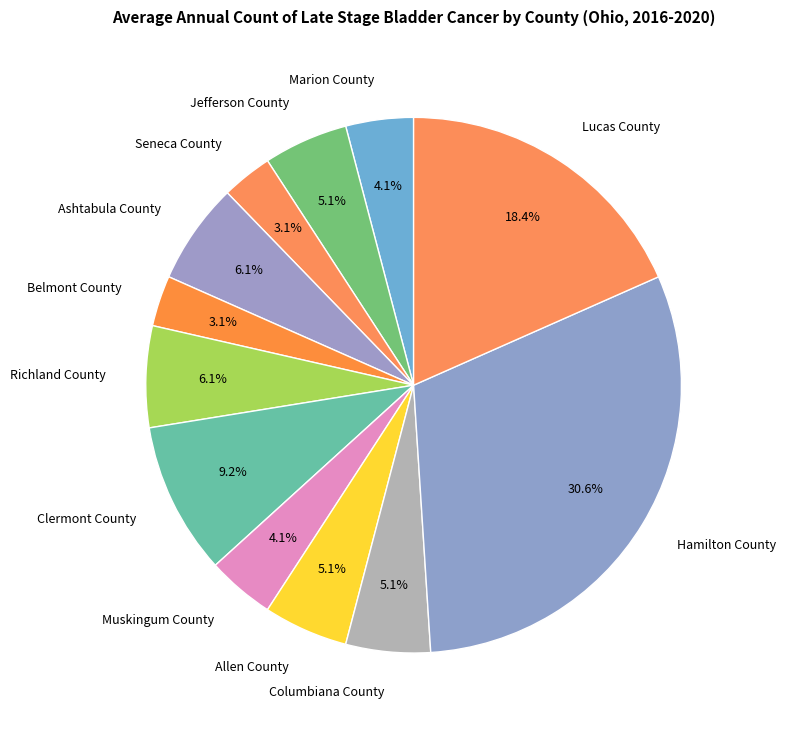

What is the ratio of the value at Ashtabula County to the value at Jefferson County?

1.2